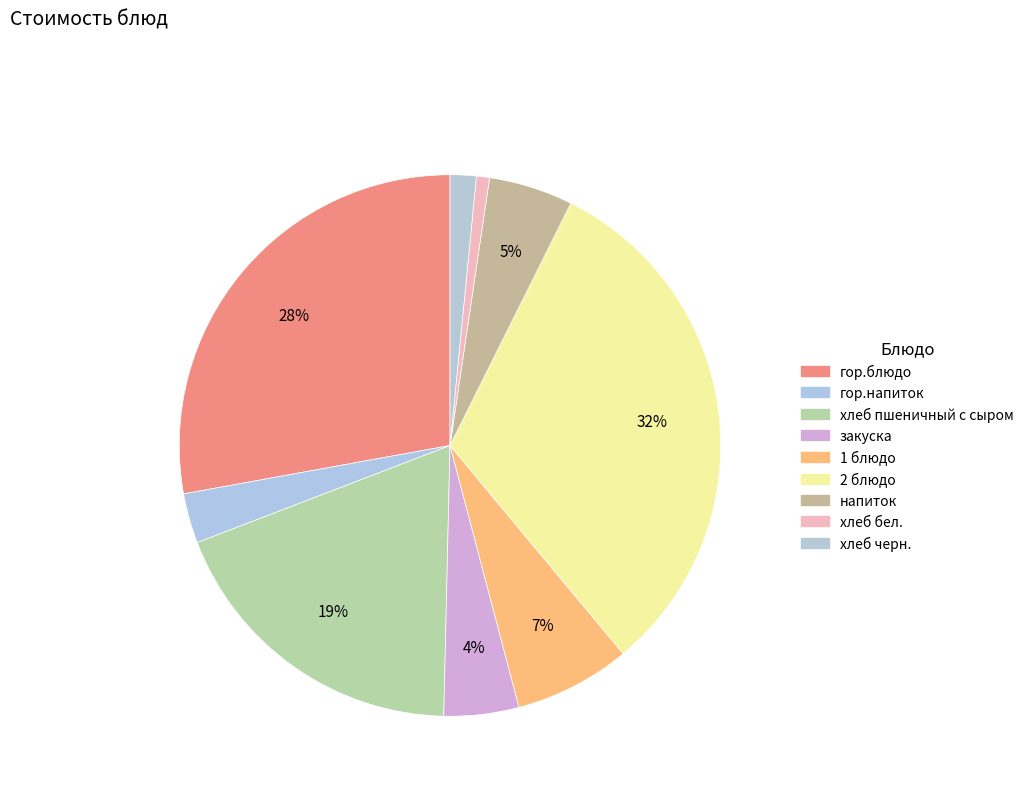

Does any single category account for the majority?

No